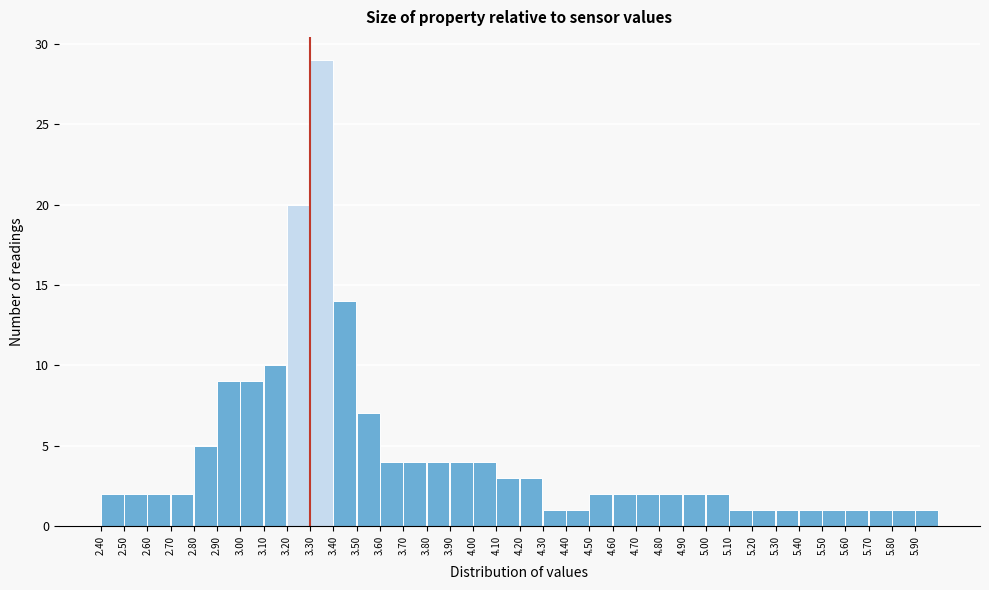

What is the height of the bar covering 5.5 to 5.6 on the x-axis? The values are not printed on the chart, so give them approximately, as read against the axis.

1